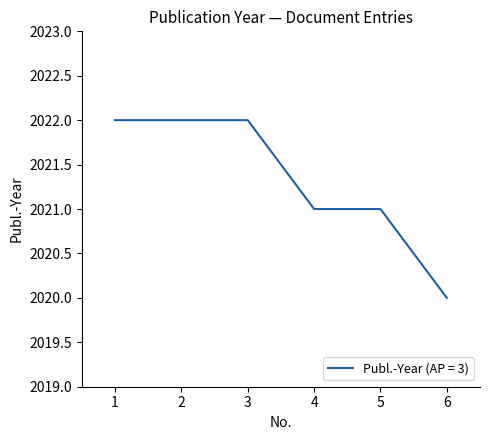

The chart shows a value of 2022 at 3. True or false?

True